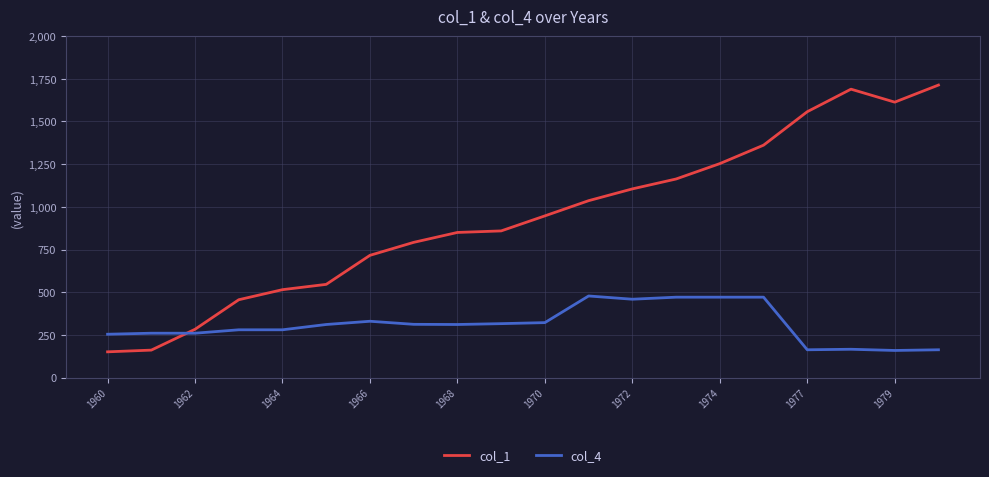

Rank the series by their maximum value, from lowest to highest.

col_4, col_1